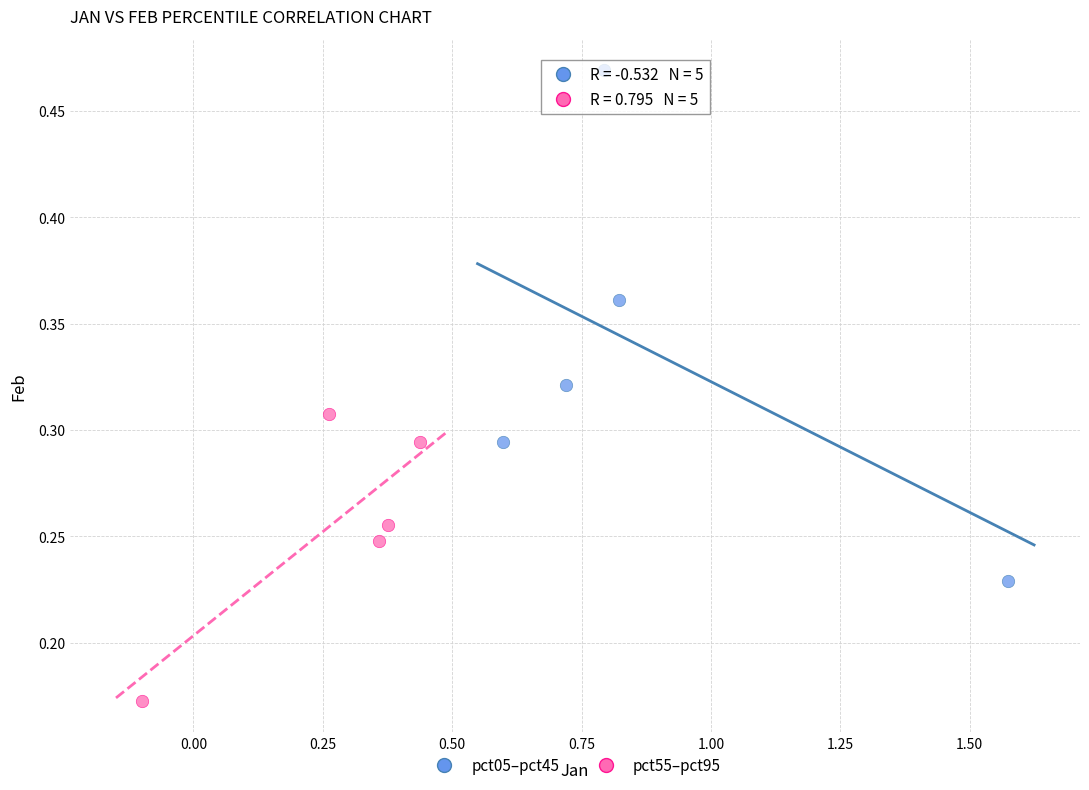

Which series contains the highest Y value?

pct05–pct45